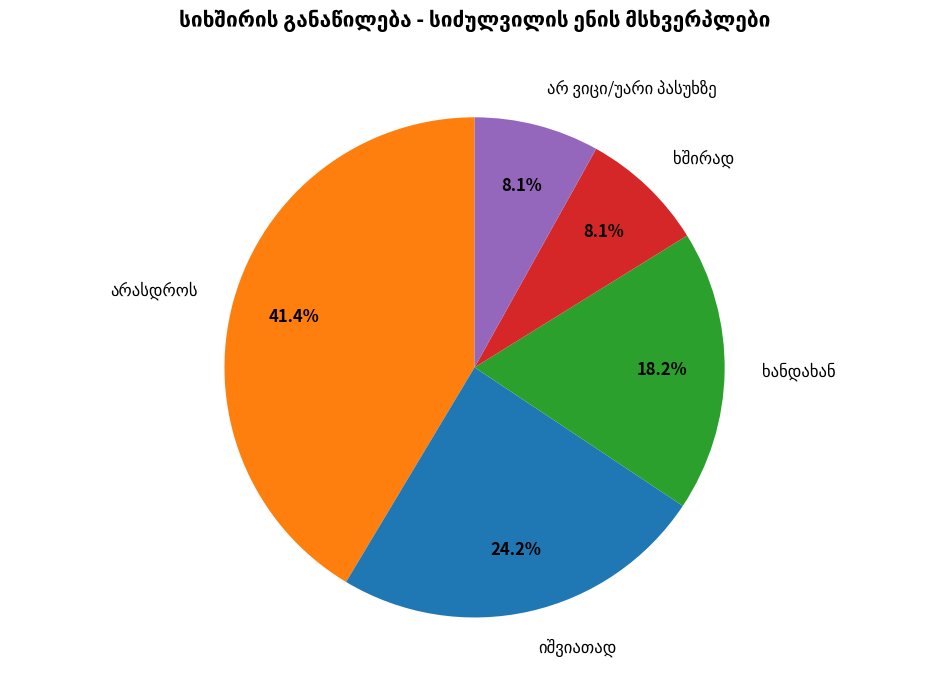

Is there a majority slice in this chart?

No